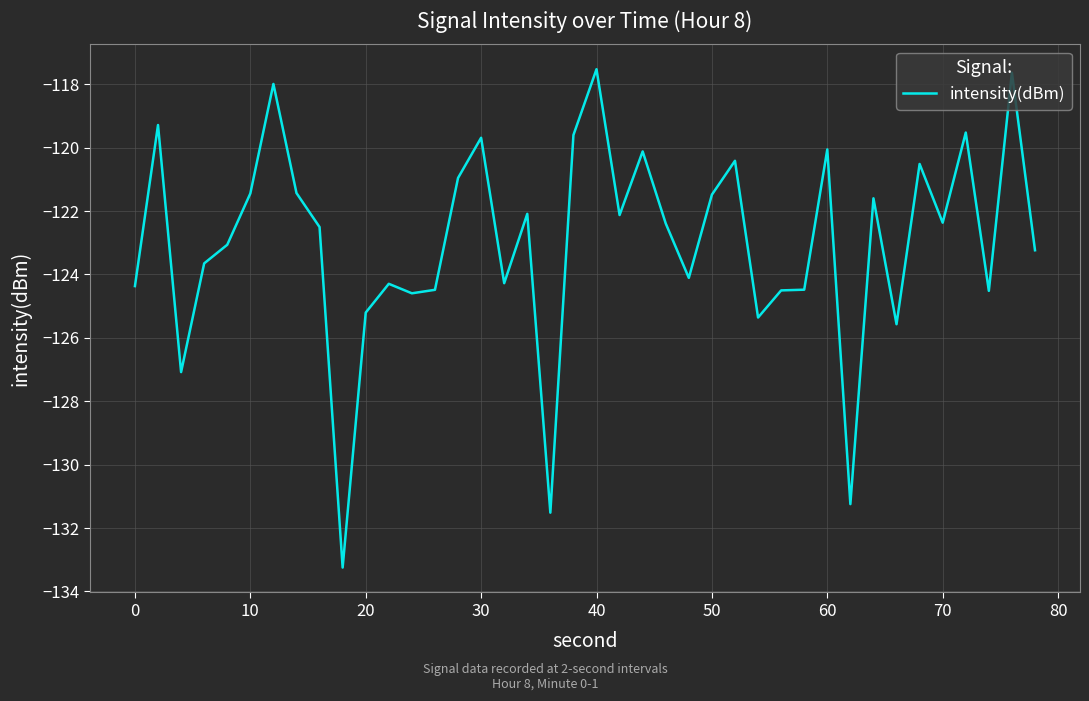

Does the chart display data point markers on the line(s)?

No